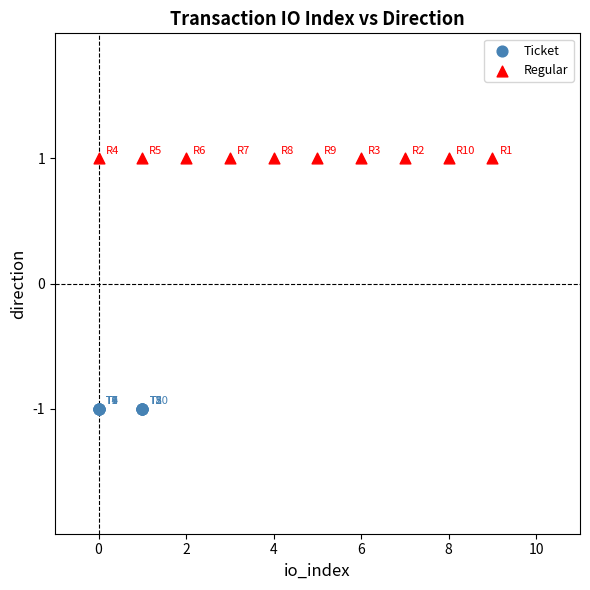

Which series reaches the maximum Y coordinate?

Regular